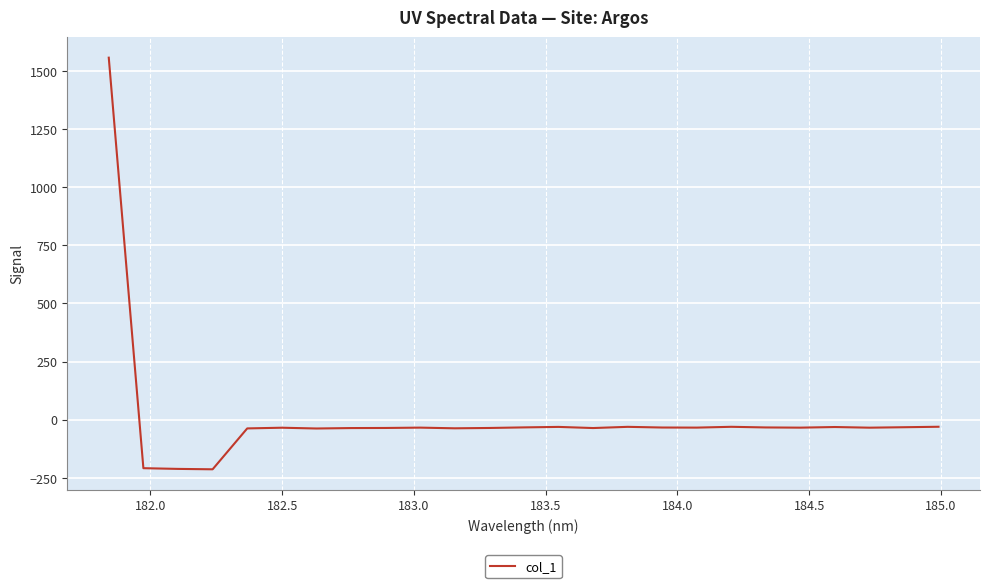

What is the greatest value displayed?

1557.8